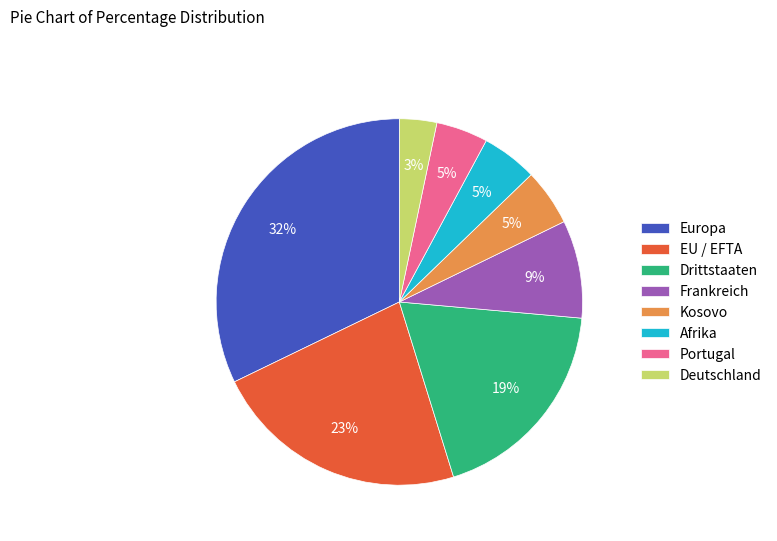

Which has a higher value, Deutschland or EU / EFTA?

EU / EFTA